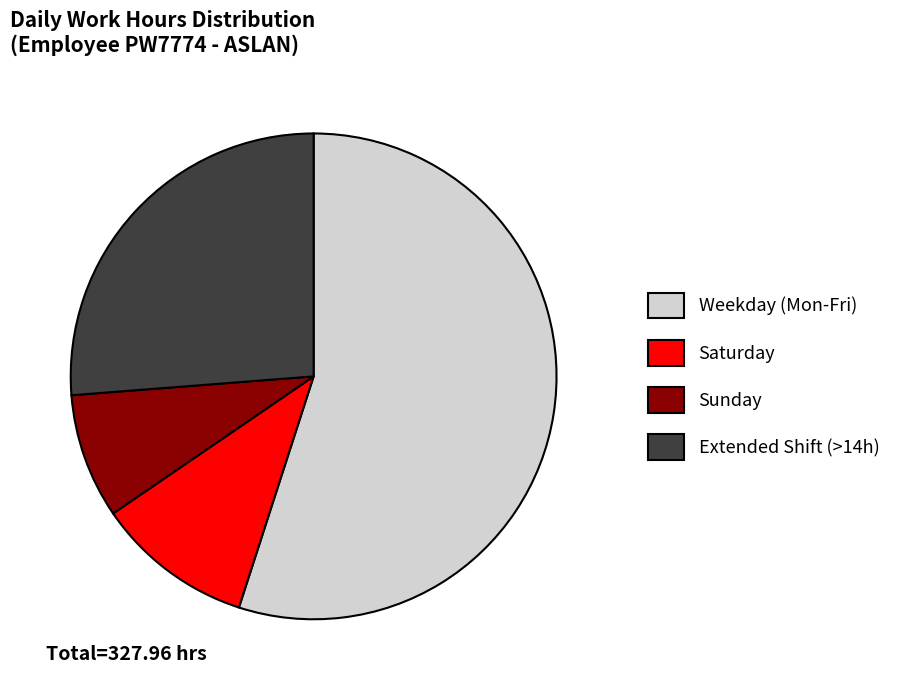

The Saturday slice represents 1% of the pie. True or false?

False